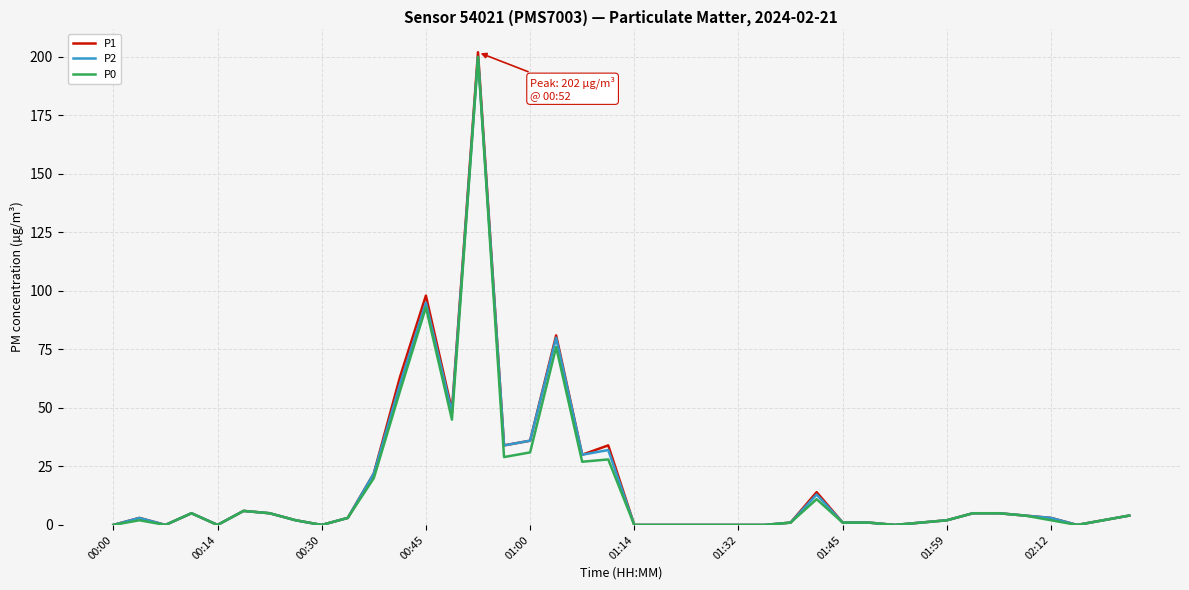

What is the greatest value displayed?

202